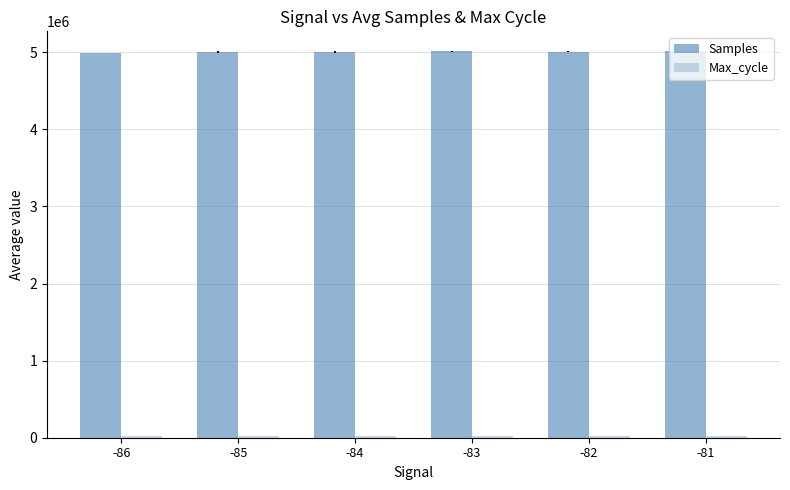

What is the average value of the Samples series?

5005386.6